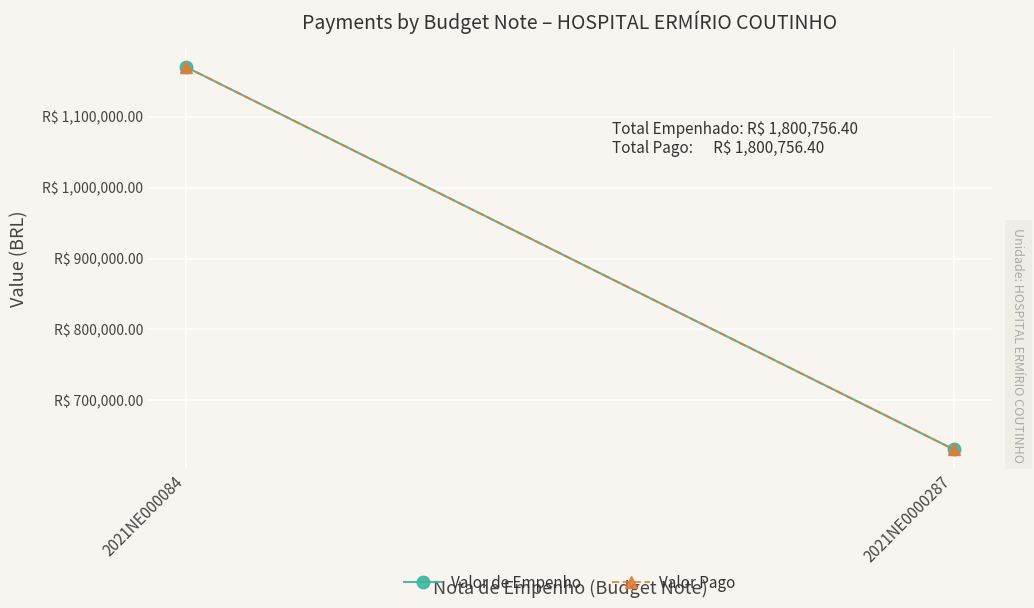

What is the average value of the Valor Pago series?

900378.2